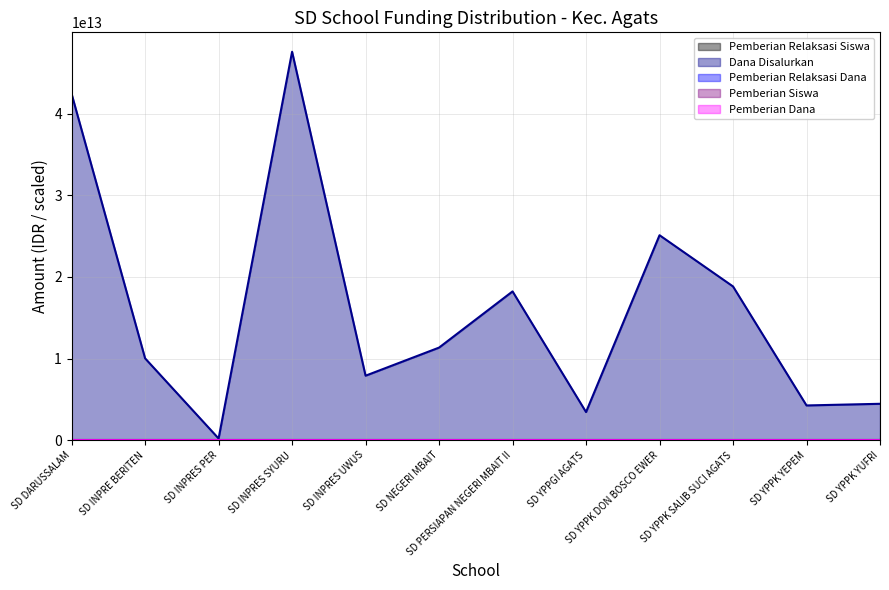

In Pemberian Relaksasi Dana, how many points are lower than both neighbors (excluding endpoints)?

2